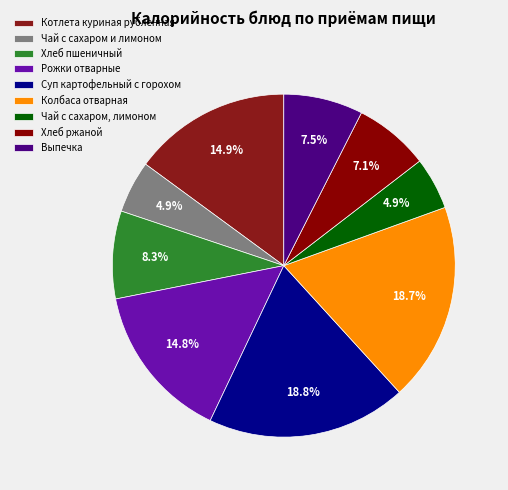

Count the number of slices in the pie.

9